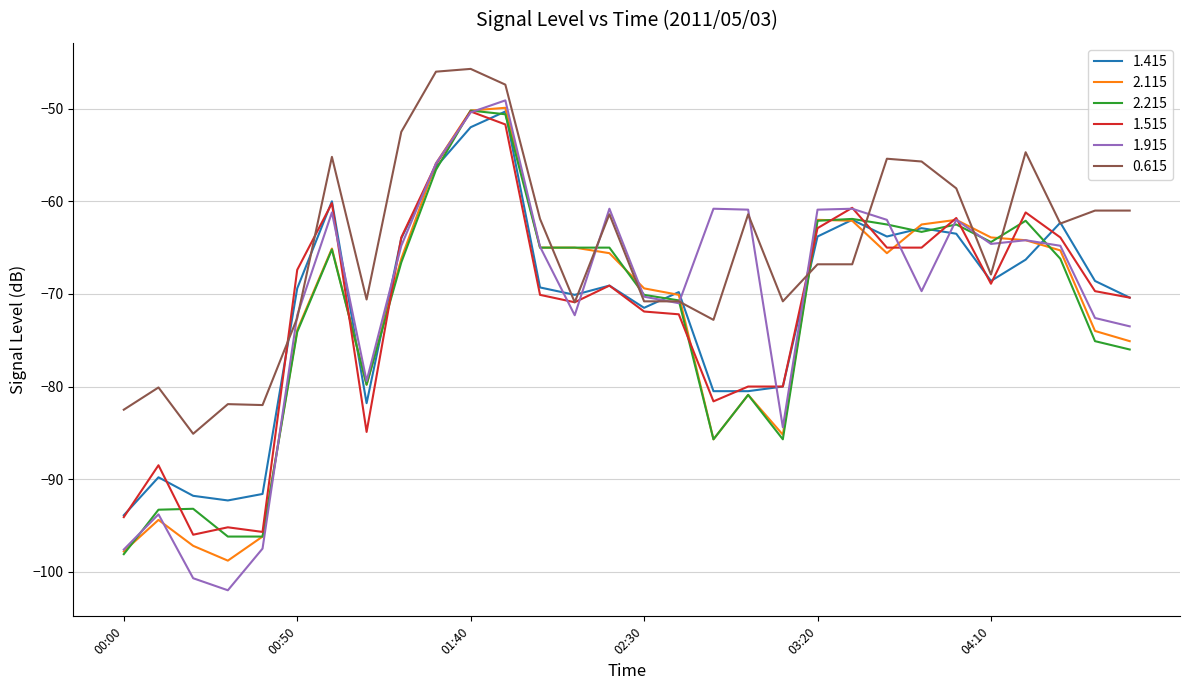

After their last crossing, which series has the higher values: 2.215 or 0.615?

0.615